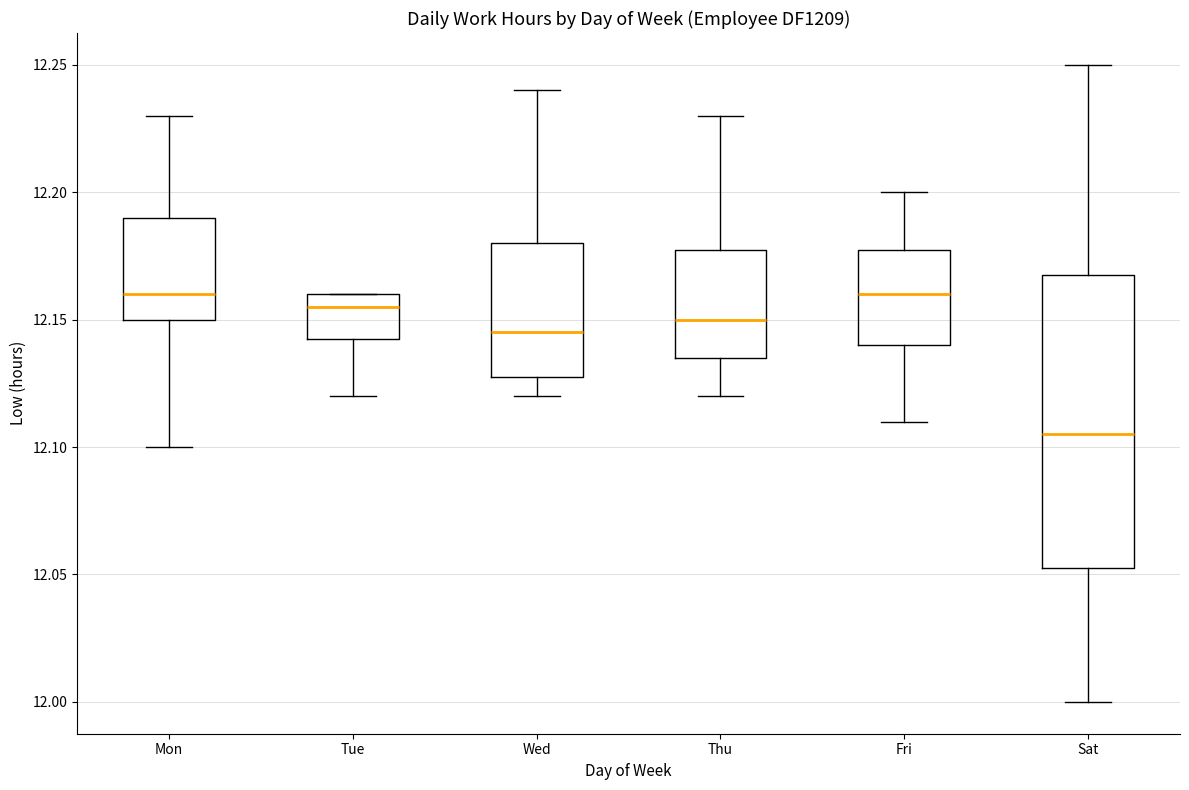

Reading left to right, read every box against the y-axis: the position of its median line, the range the box covers, and the ends of its whiskers. The values are not printed on the chart, so give them approximately, as read against the axis.

Mon: median 12.160, box 12.150 to 12.190, whiskers 12.100 to 12.230
Tue: median 12.155, box 12.145 to 12.160, whiskers 12.120 to 12.160
Wed: median 12.145, box 12.130 to 12.180, whiskers 12.120 to 12.240
Thu: median 12.150, box 12.135 to 12.180, whiskers 12.120 to 12.230
Fri: median 12.160, box 12.140 to 12.180, whiskers 12.110 to 12.200
Sat: median 12.105, box 12.055 to 12.170, whiskers 12.000 to 12.250